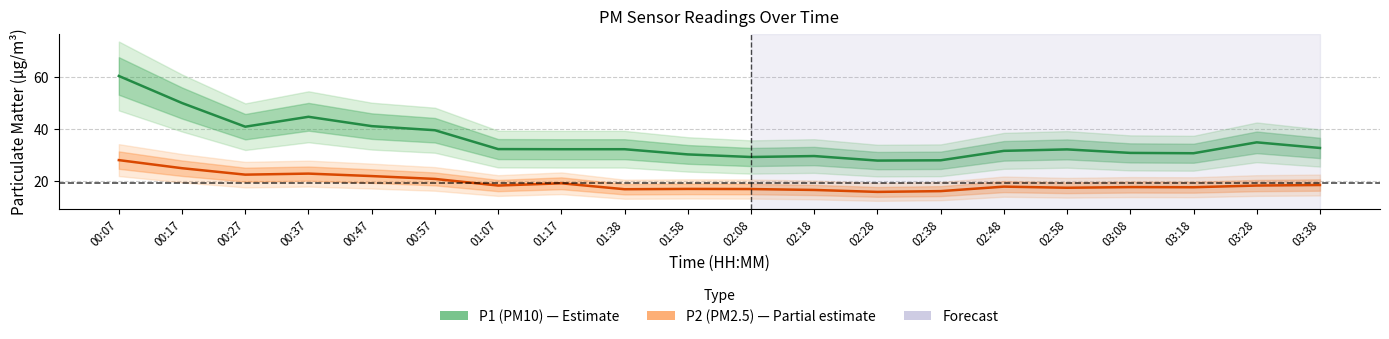

How many series are shown in this chart?

2